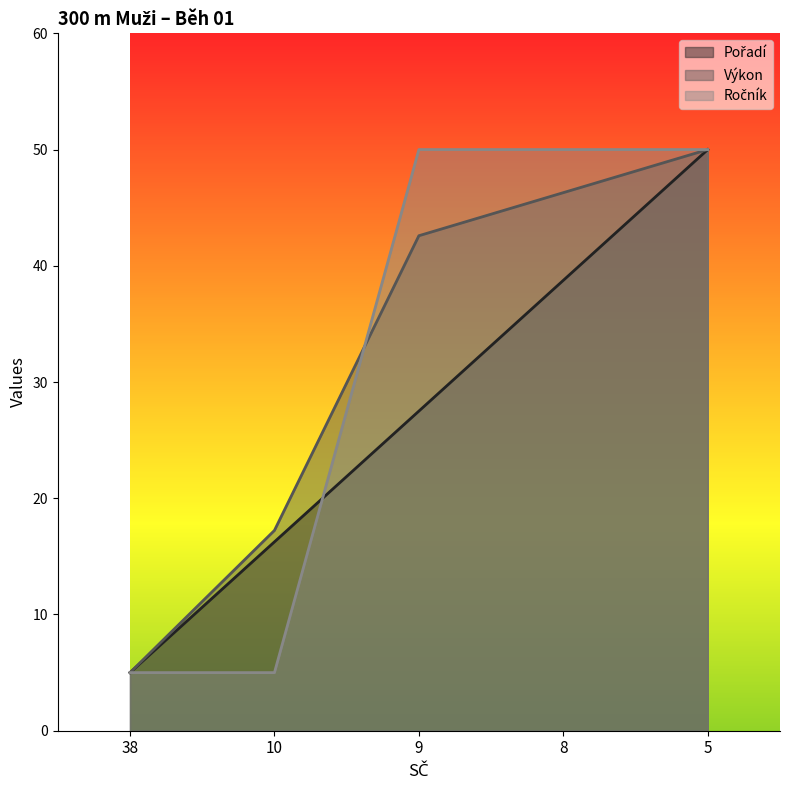

What is the maximum value for Výkon?

50.0